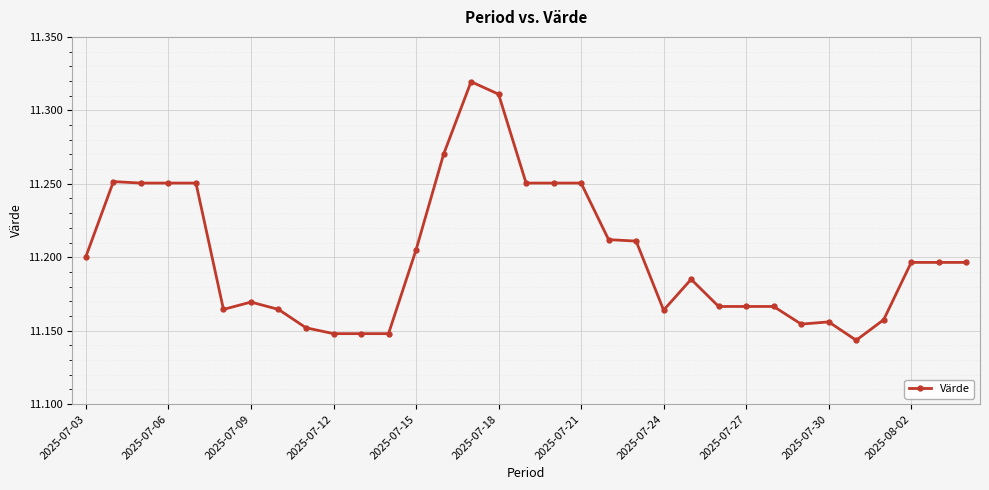

True or false: the data has more than 2 interior local peaks.

True